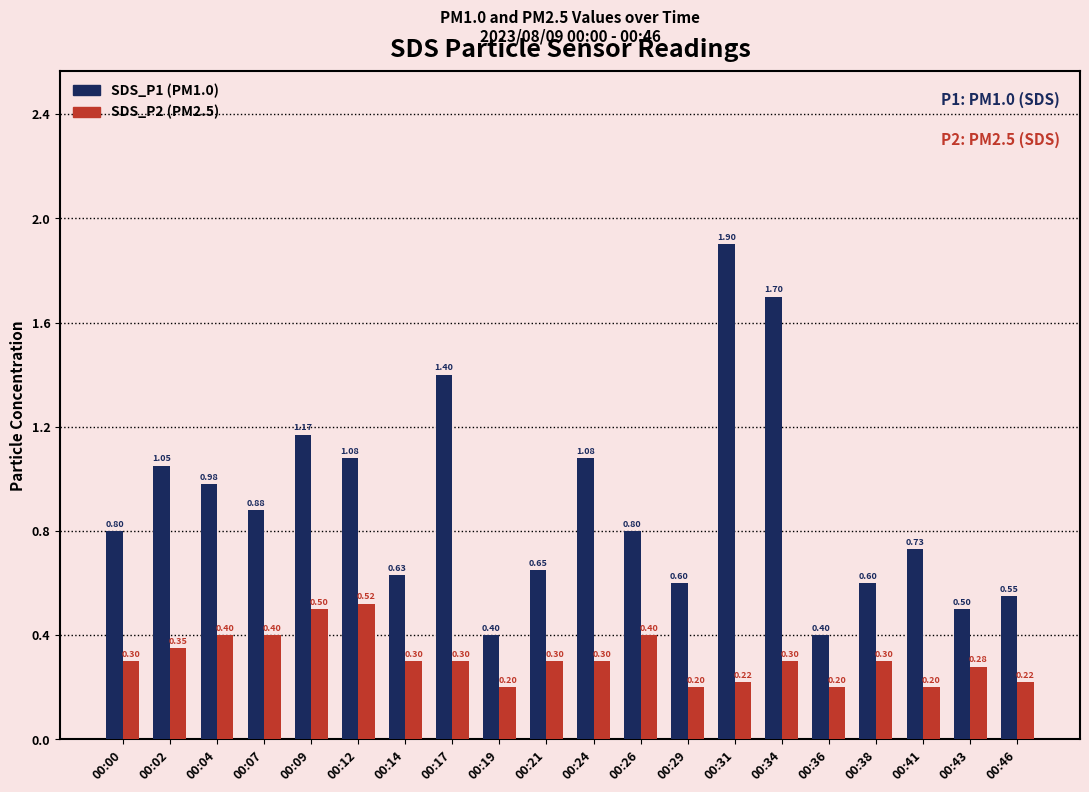

What is the sum of the SDS_P1 (PM1.0) values at 00:24 and 00:19?

1.5